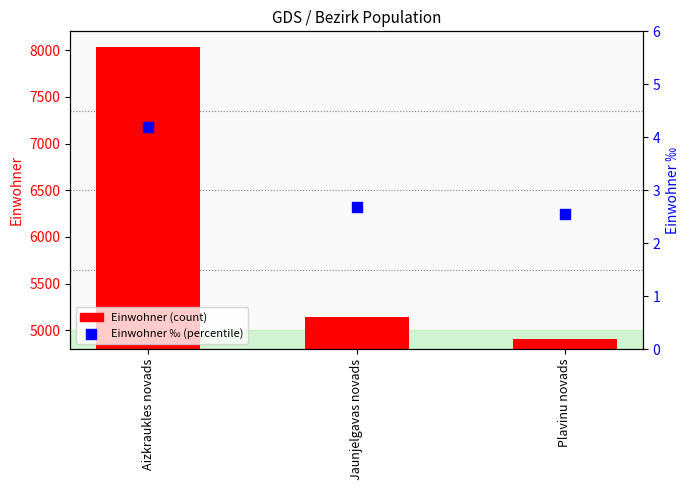

What is the total value across all series at Aizkraukles novads?

8040.2